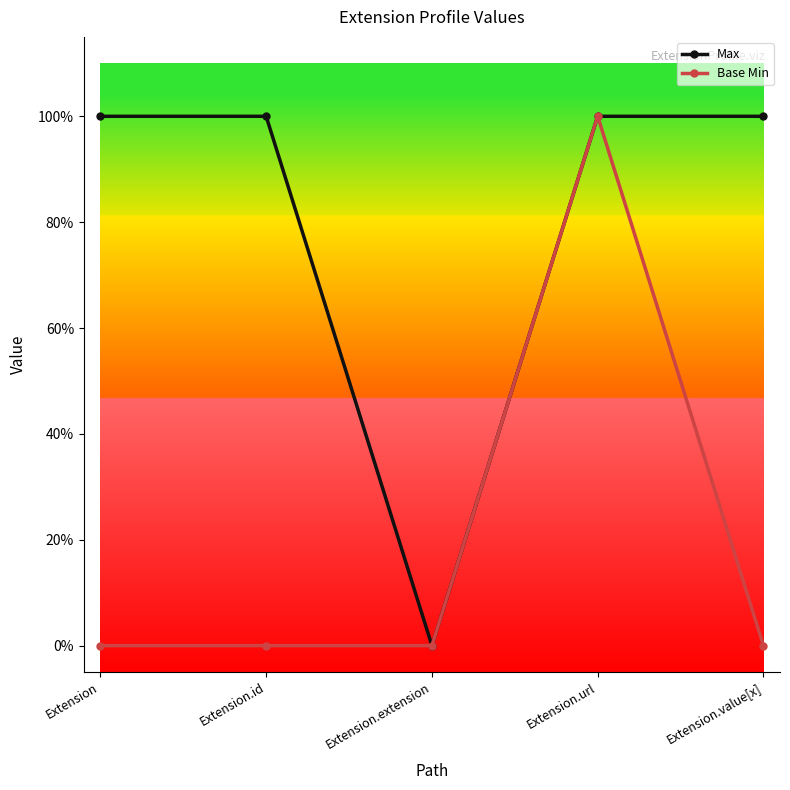

How many interior local valleys does the Max series have?

1